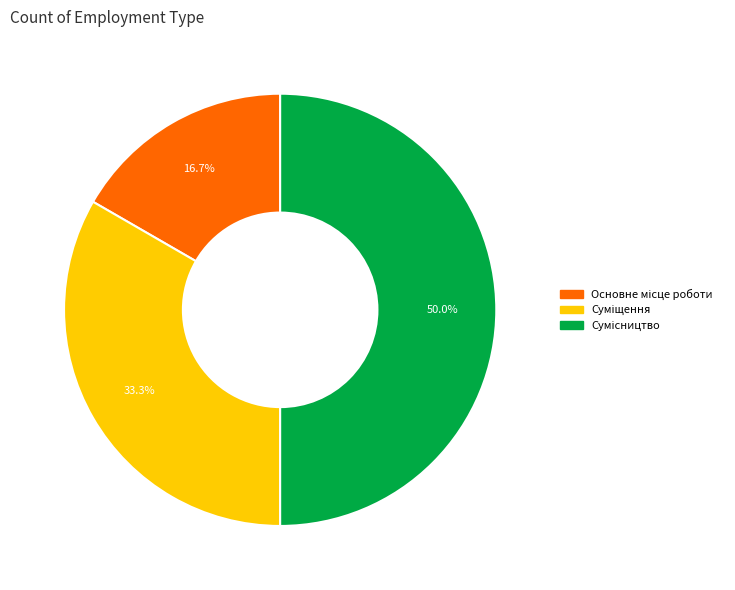

Count the number of slices in the pie.

3